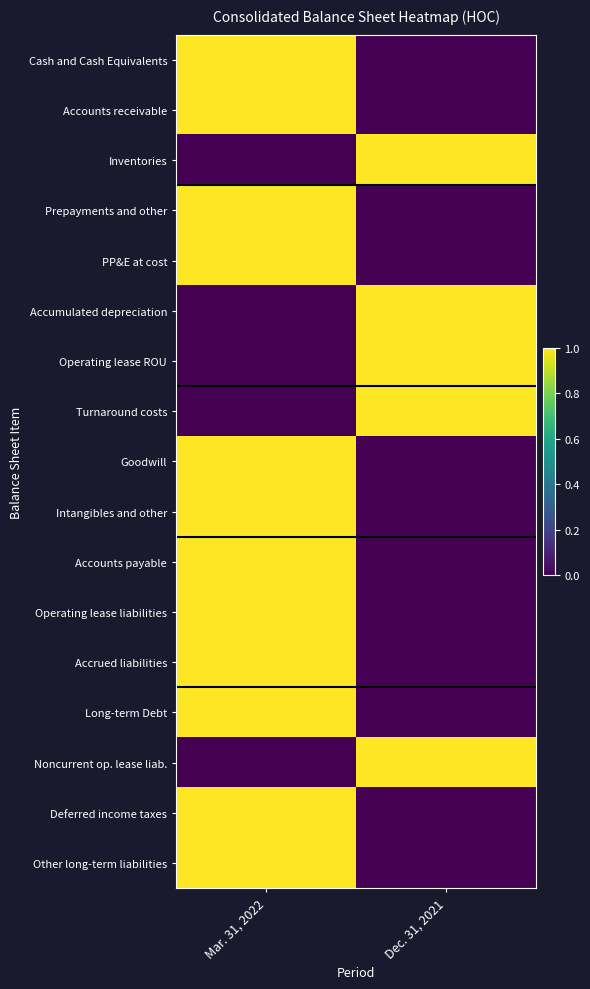

Reading left to right, transcribe all the data shown in this chart.

Cash and Cash Equivalents: Mar. 31, 2022=1	Dec. 31, 2021=0
Accounts receivable: Mar. 31, 2022=1	Dec. 31, 2021=0
Inventories: Mar. 31, 2022=0	Dec. 31, 2021=1
Prepayments and other: Mar. 31, 2022=1	Dec. 31, 2021=0
PP&E at cost: Mar. 31, 2022=1	Dec. 31, 2021=0
Accumulated depreciation: Mar. 31, 2022=0	Dec. 31, 2021=1
Operating lease ROU: Mar. 31, 2022=0	Dec. 31, 2021=1
Turnaround costs: Mar. 31, 2022=0	Dec. 31, 2021=1
Goodwill: Mar. 31, 2022=1	Dec. 31, 2021=0
Intangibles and other: Mar. 31, 2022=1	Dec. 31, 2021=0
Accounts payable: Mar. 31, 2022=1	Dec. 31, 2021=0
Operating lease liabilities: Mar. 31, 2022=1	Dec. 31, 2021=0
Accrued liabilities: Mar. 31, 2022=1	Dec. 31, 2021=0
Long-term Debt: Mar. 31, 2022=1	Dec. 31, 2021=0
Noncurrent op. lease liab.: Mar. 31, 2022=0	Dec. 31, 2021=1
Deferred income taxes: Mar. 31, 2022=1	Dec. 31, 2021=0
Other long-term liabilities: Mar. 31, 2022=1	Dec. 31, 2021=0